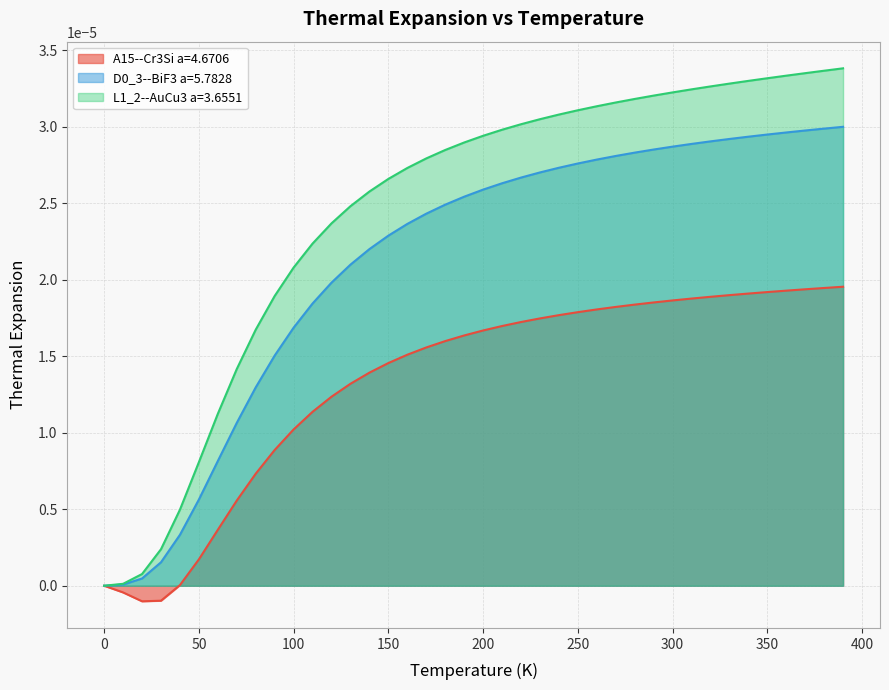

True or false: L1_2--AuCu3 a=3.6551 has more than 2 points higher than both neighbors.

False